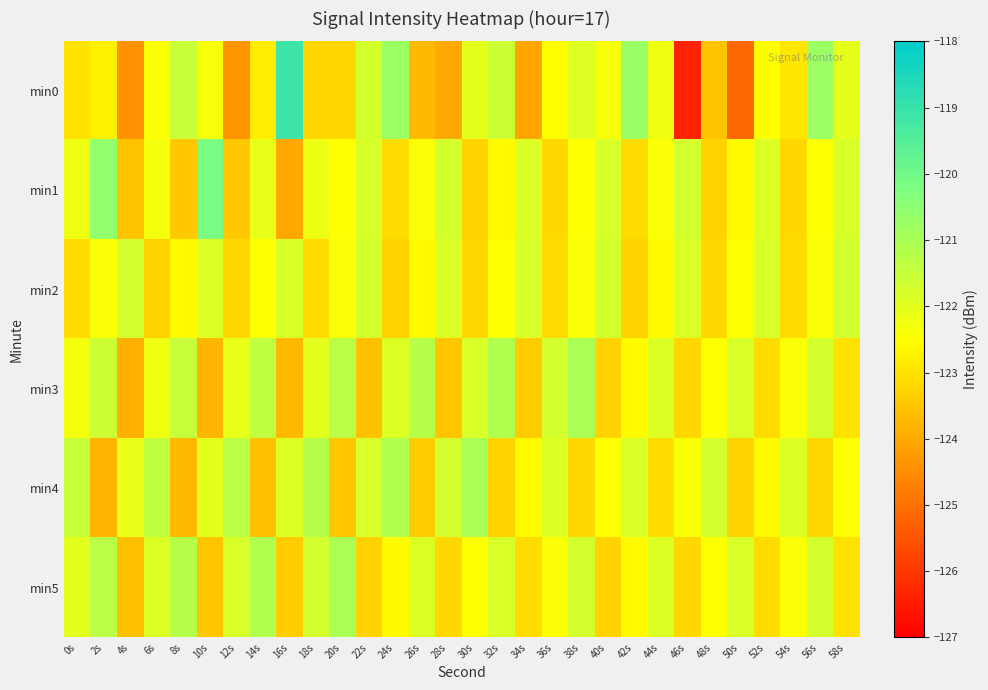

Between 14s and 42s, which is larger?

42s